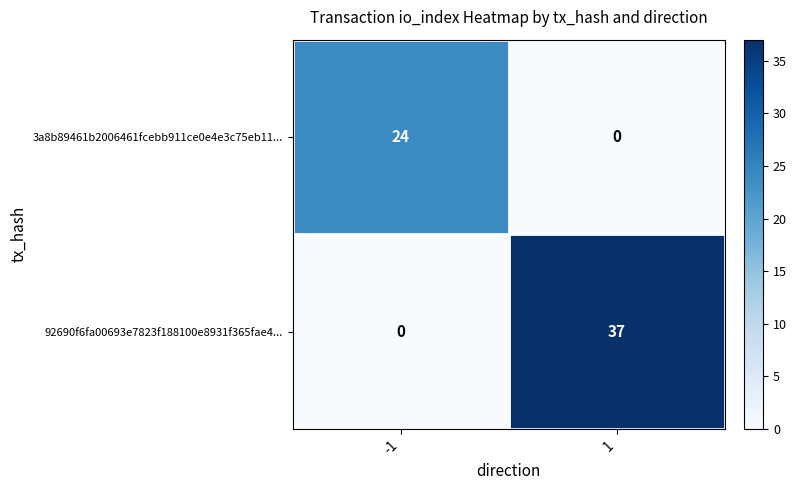

What is the total value across all series at -1?

24